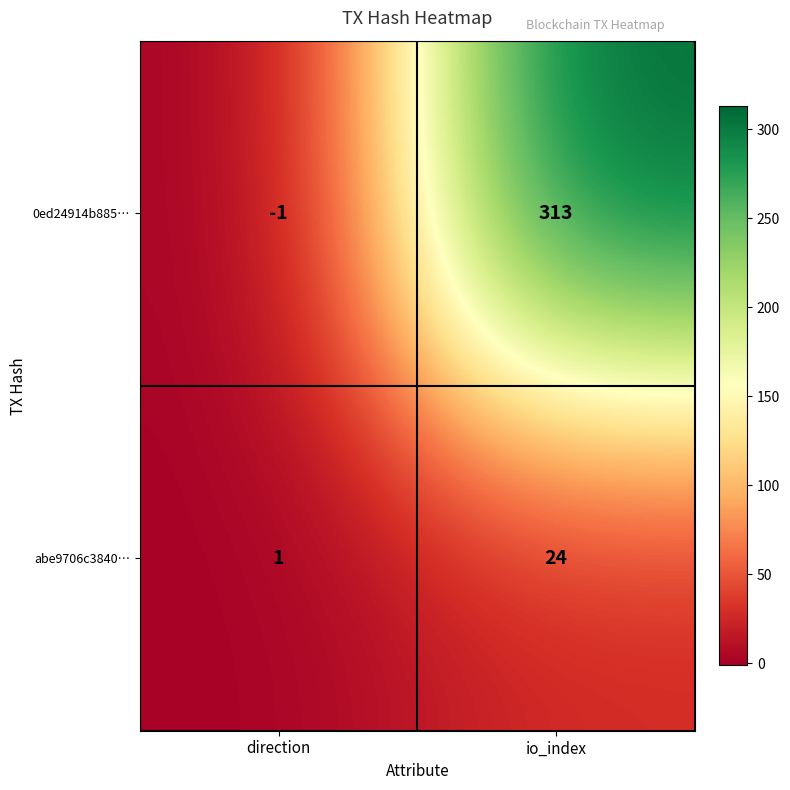

What value does the abe9706c3840… series have at io_index, to the nearest 10?

20